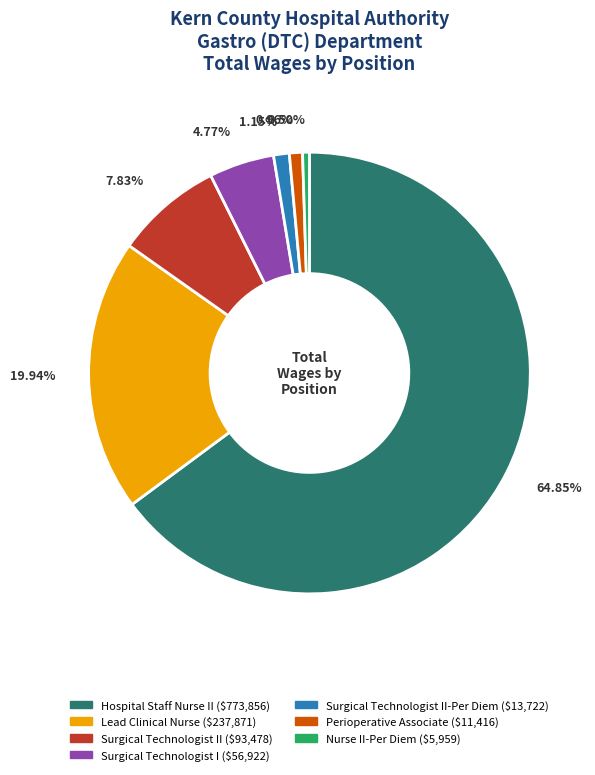

Is there a majority slice in this chart?

Yes